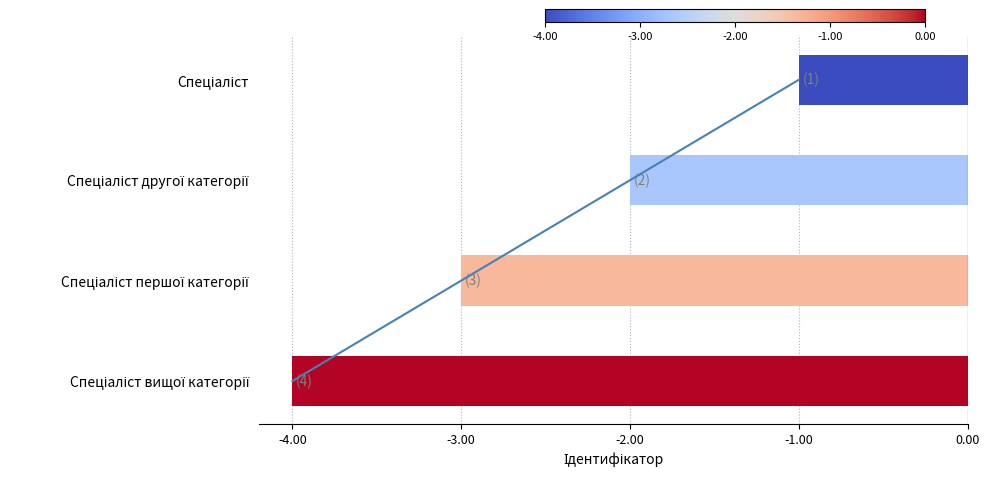

Does the chart contain any negative values?

Yes